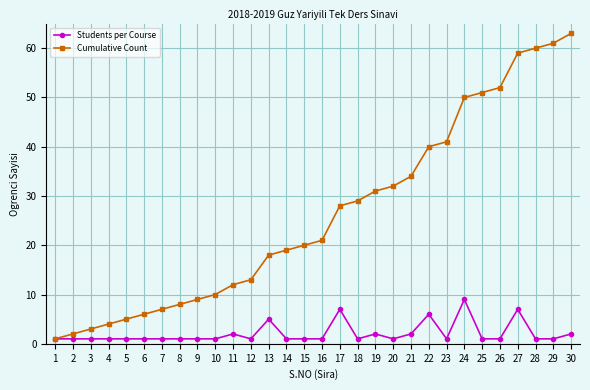

Is this an area chart (filled region under the line)?

No